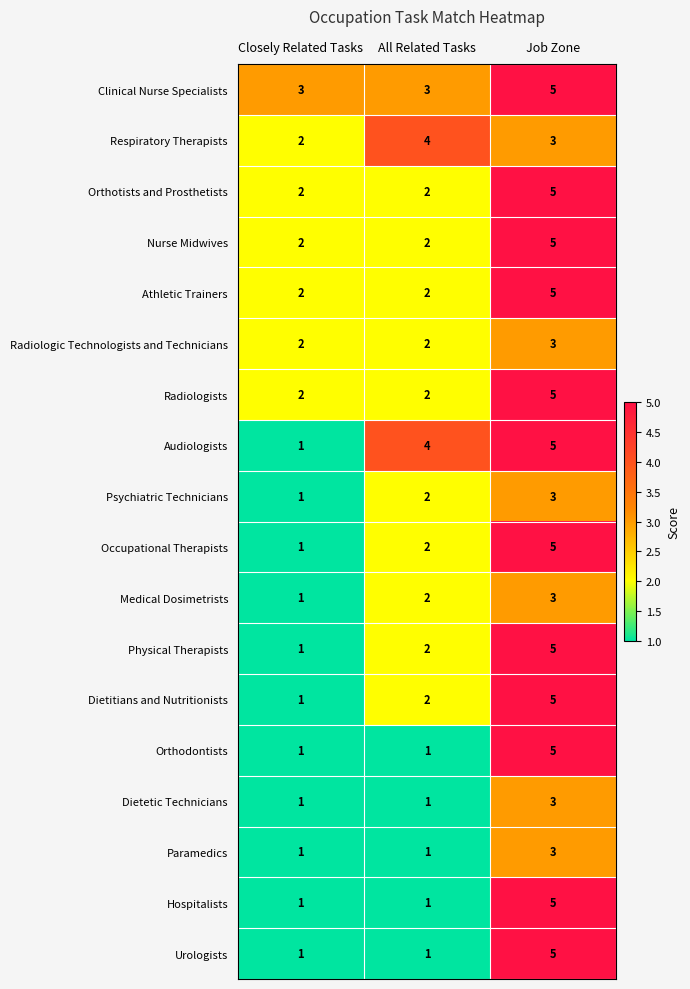

What is the sum of the Athletic Trainers values at Job Zone and All Related Tasks?

7